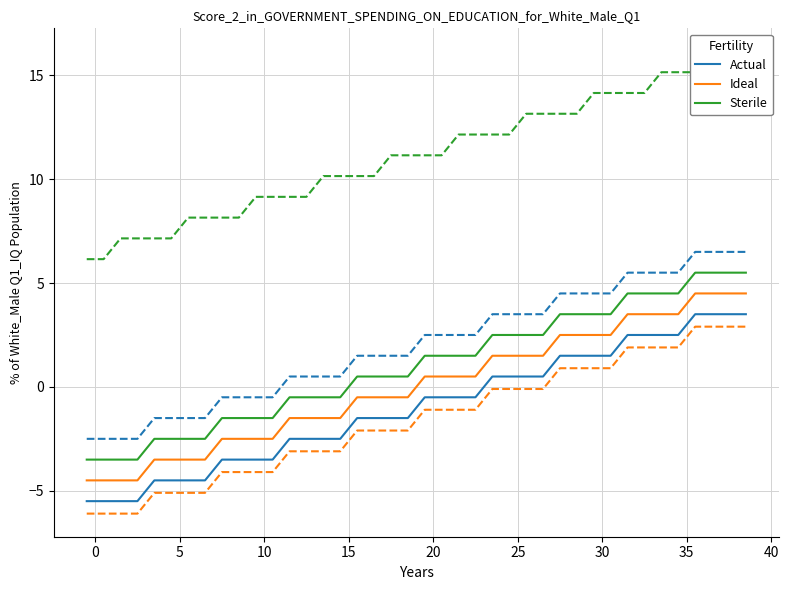

Which series has the largest total across all categories?

Sterile